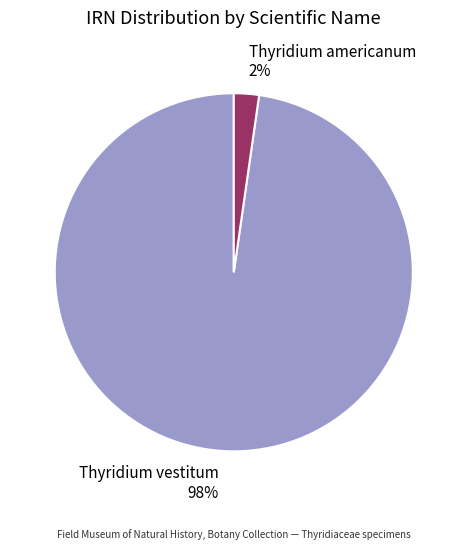

Rank the categories by value from highest to lowest.

Thyridium vestitum, Thyridium americanum